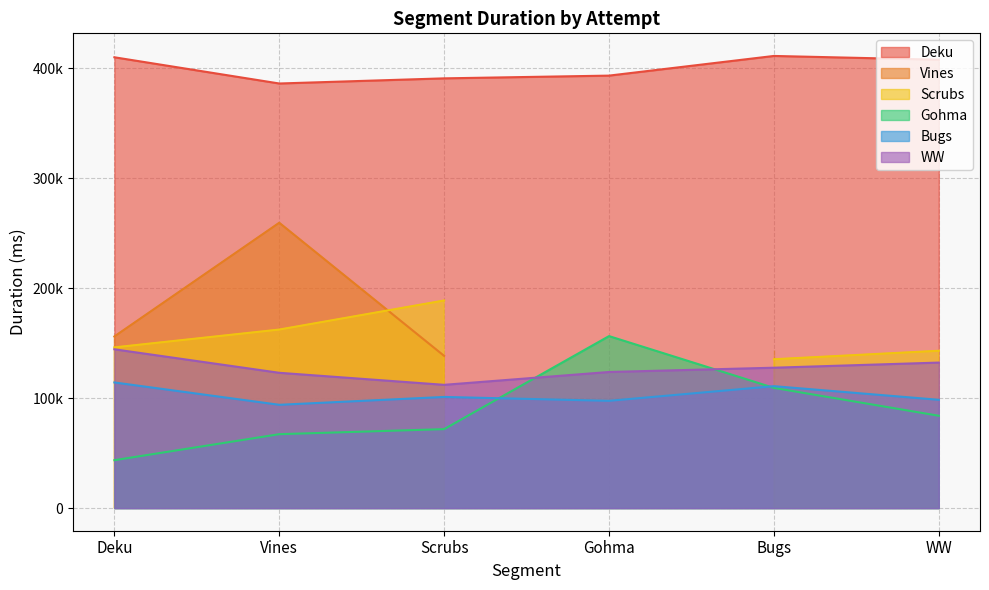

Which category has the lowest value across all series?

Deku